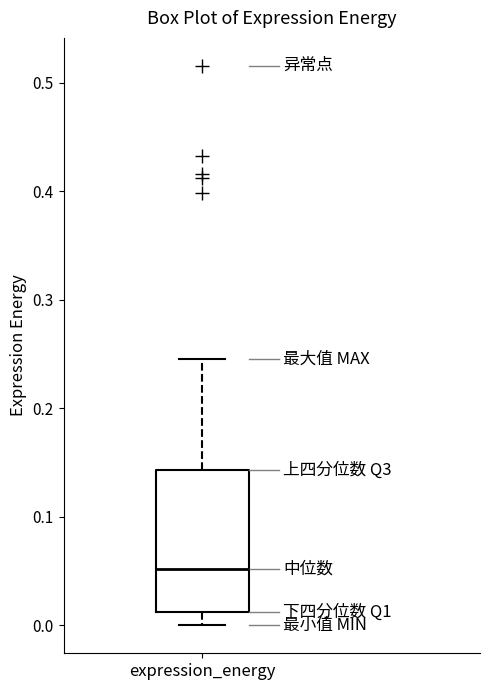

Read this box plot against the y-axis: the position of the median line, the range covered by the box, and the ends of both whiskers. The values are not printed on the chart, so give them approximately, as read against the axis.

median 0.05, box 0.01 to 0.14, whiskers 0.00 to 0.25